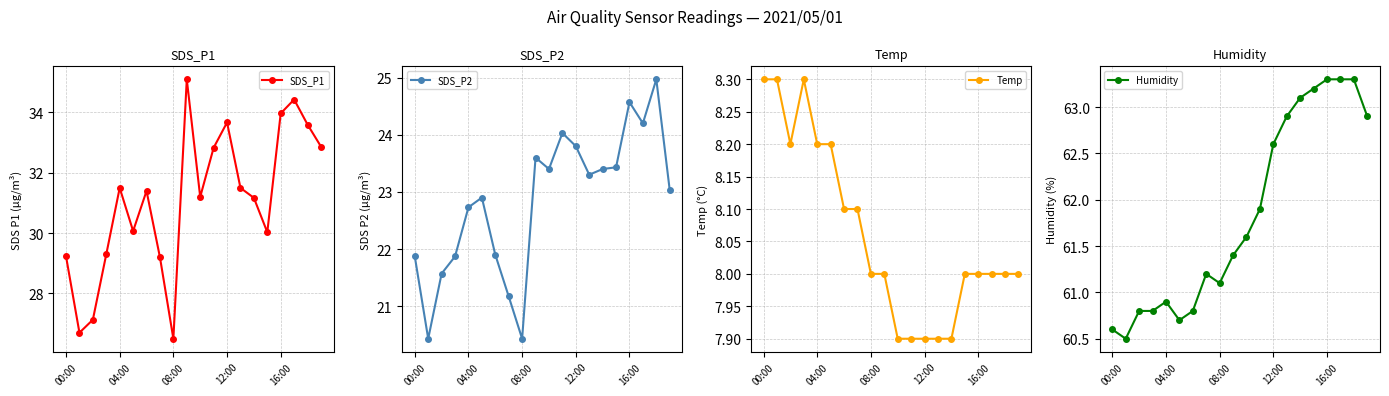

Which label corresponds to the smallest value in the chart?

10